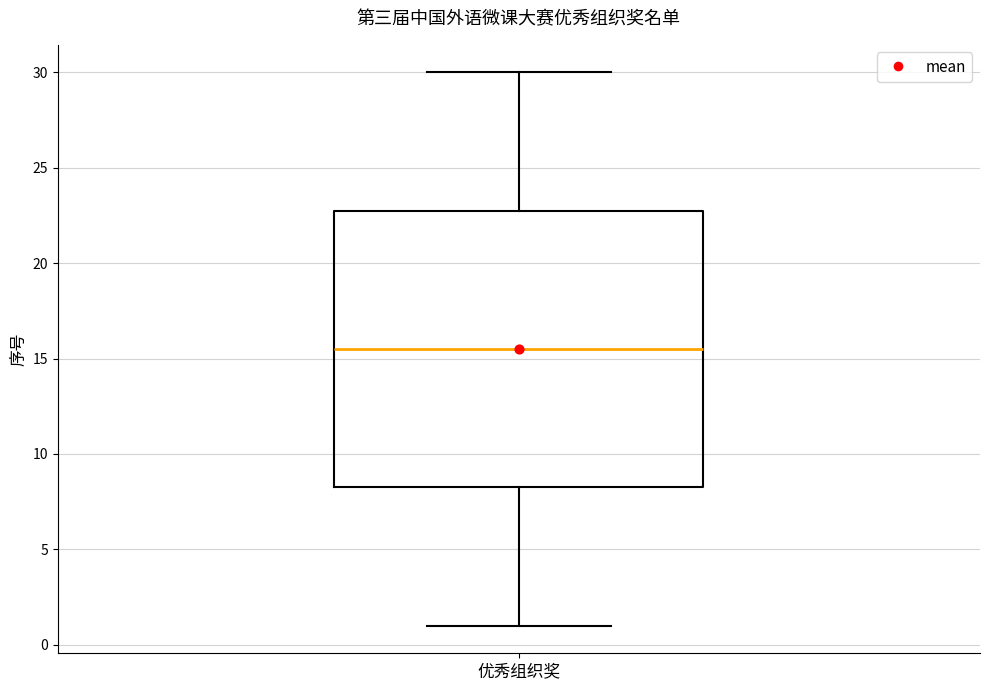

Transcribe this box plot: give where the median line is, the range the box spans, and where the two whiskers end, as read against the y-axis. The values are not printed on the chart, so give them approximately, as read against the axis.

median 15.5, box 8.5 to 23.0, whiskers 1.0 to 30.0